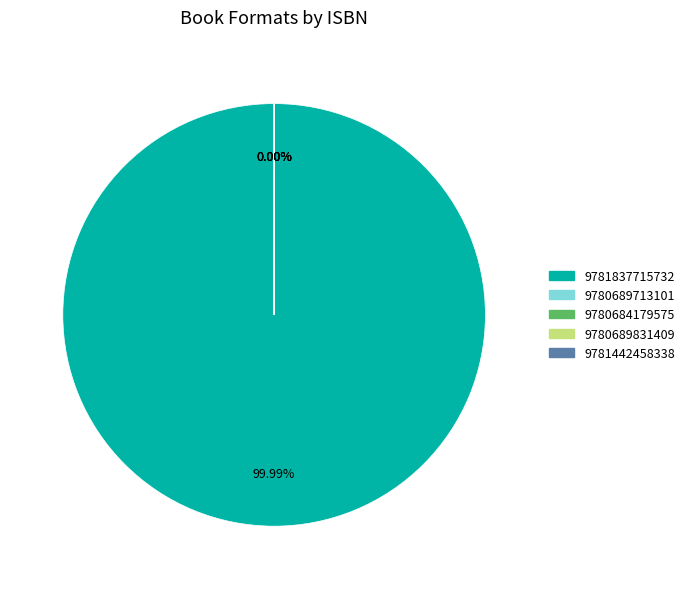

Is there a majority slice in this chart?

Yes